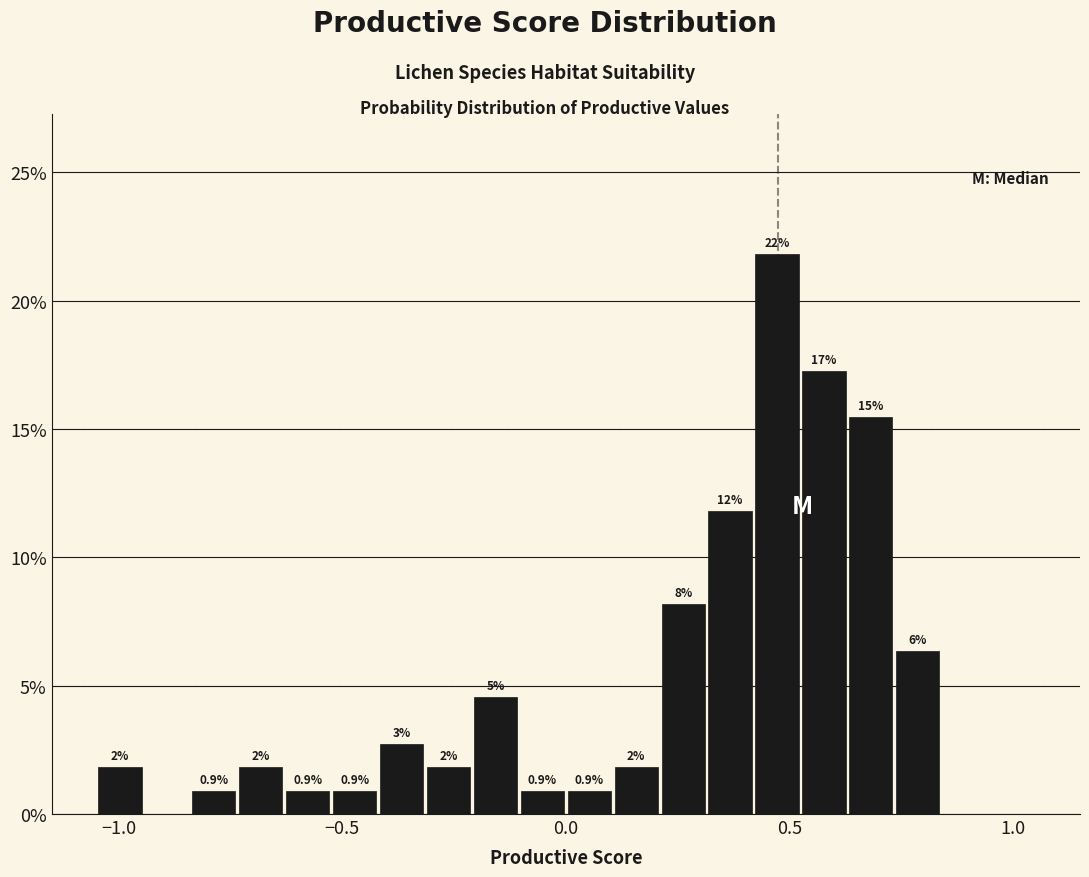

Around what value on the x-axis is the tallest bar? Give the approximate position of its centre, as read against the axis.

0.45